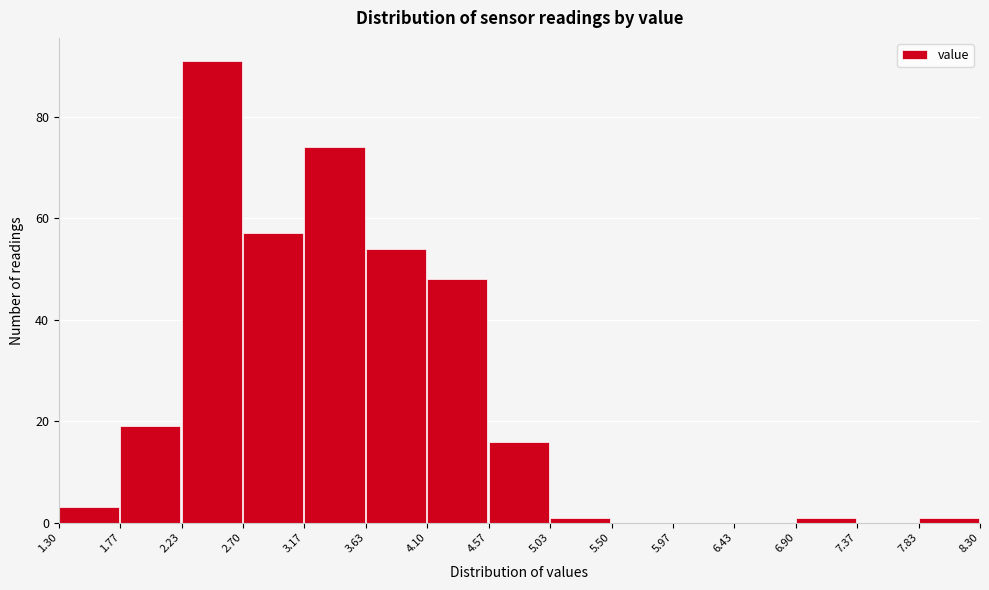

Reading left to right, transcribe this chart: for each bar, give the range it covers on the x-axis and its height. The values are not printed on the chart, so give them approximately, as read against the axis.

1.30 to 1.77: 4
1.77 to 2.23: 20
2.23 to 2.70: 92
2.70 to 3.17: 58
3.17 to 3.63: 74
3.63 to 4.10: 54
4.10 to 4.57: 48
4.57 to 5.03: 16
5.03 to 5.50: under 2
5.50 to 5.97: 0
5.97 to 6.43: 0
6.43 to 6.90: 0
6.90 to 7.37: under 2
7.37 to 7.83: 0
7.83 to 8.30: under 2